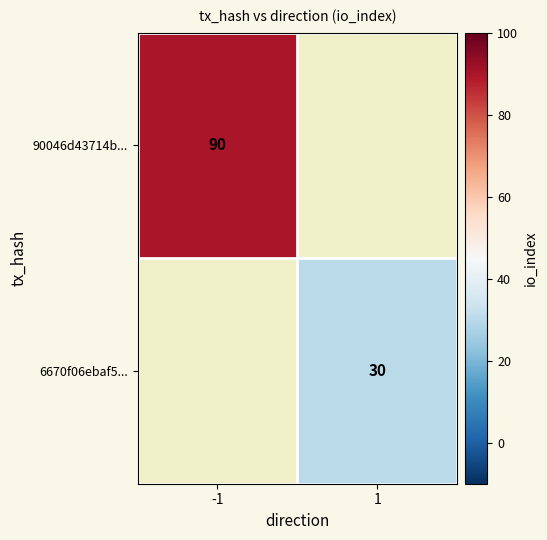

Is the value of 6670f06ebaf5... at 1 greater than the value of 90046d43714b... at -1?

No